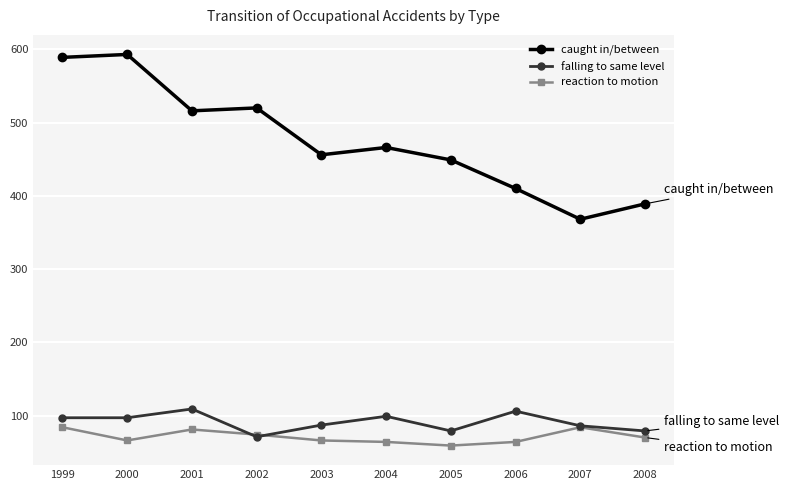

How many lines are shown in the chart?

3